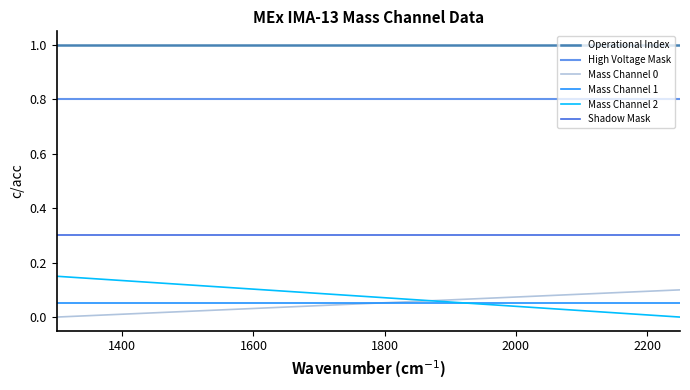

True or false: Operational Index and Mass Channel 1 cross at least once.

False